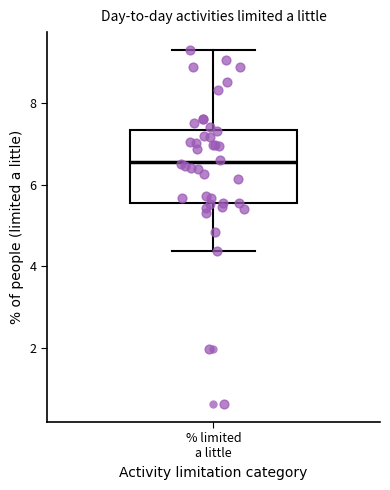

Where does the median line of the box for % limited a little sit on the y-axis? The values are not printed on the chart, so give them approximately, as read against the axis.

6.6